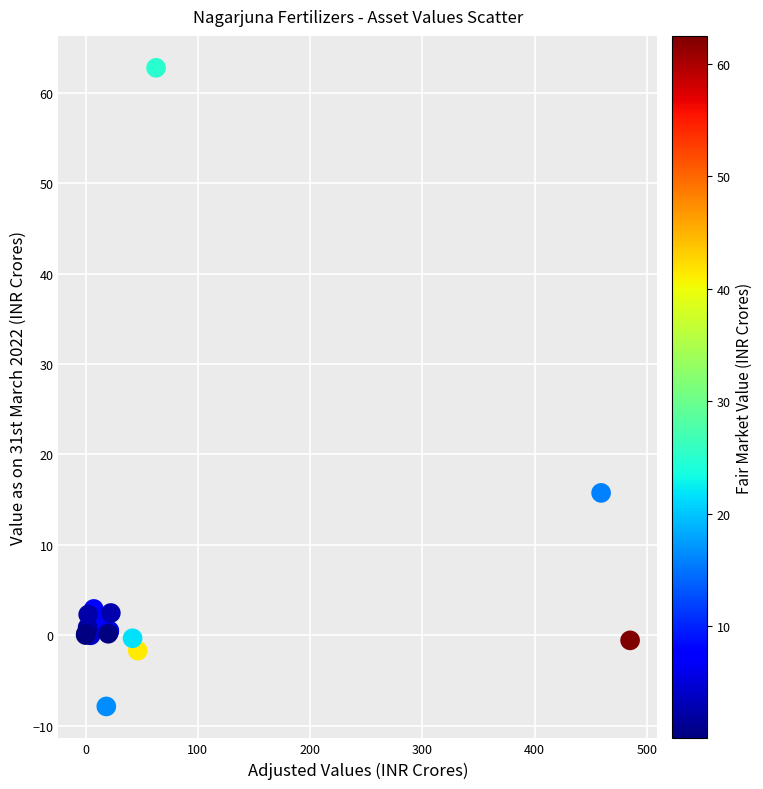

What Y value in the scatter plot is closest to 27?

15.8